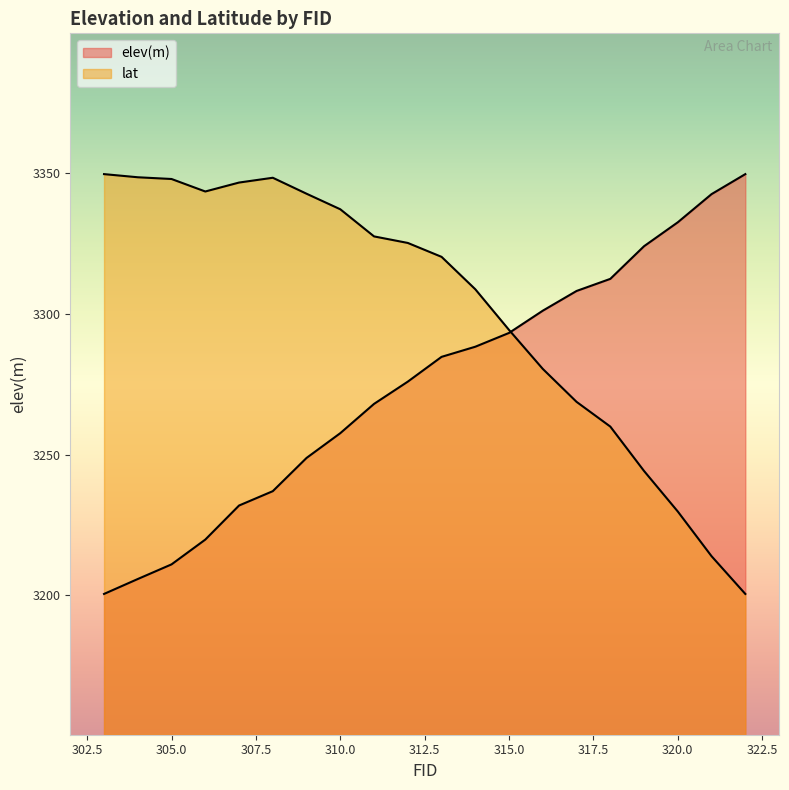

Where is the first local maximum for lat?

308